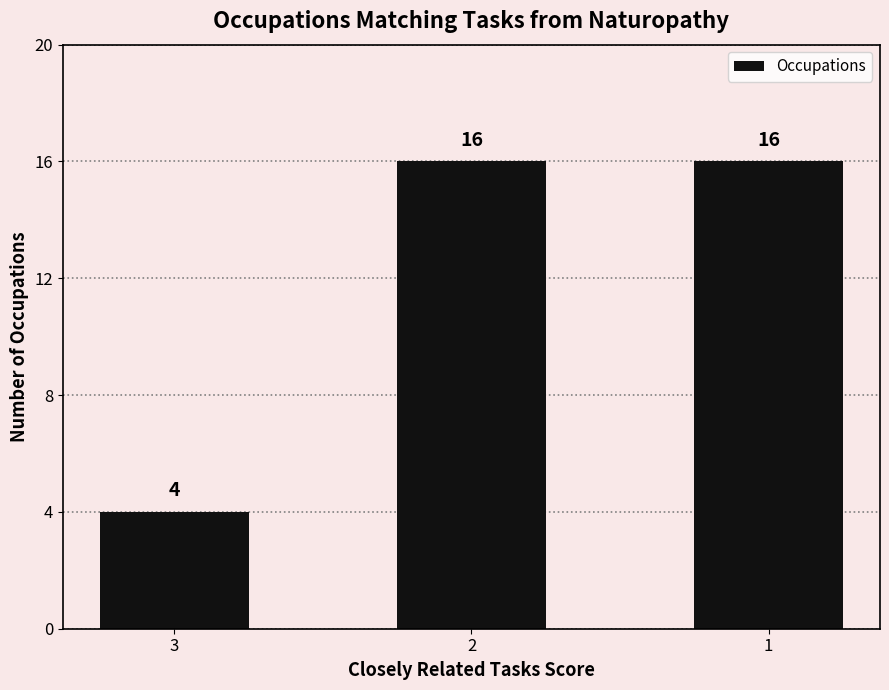

The value at 3 is 2. True or false?

False